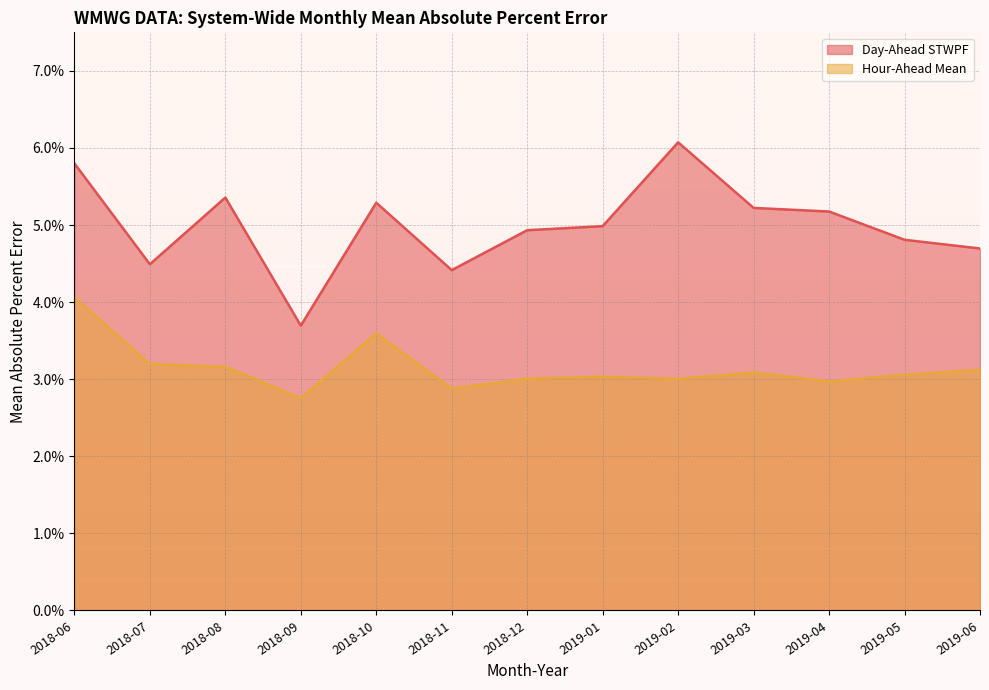

How many interior local valleys does the Hour-Ahead Mean series have?

4